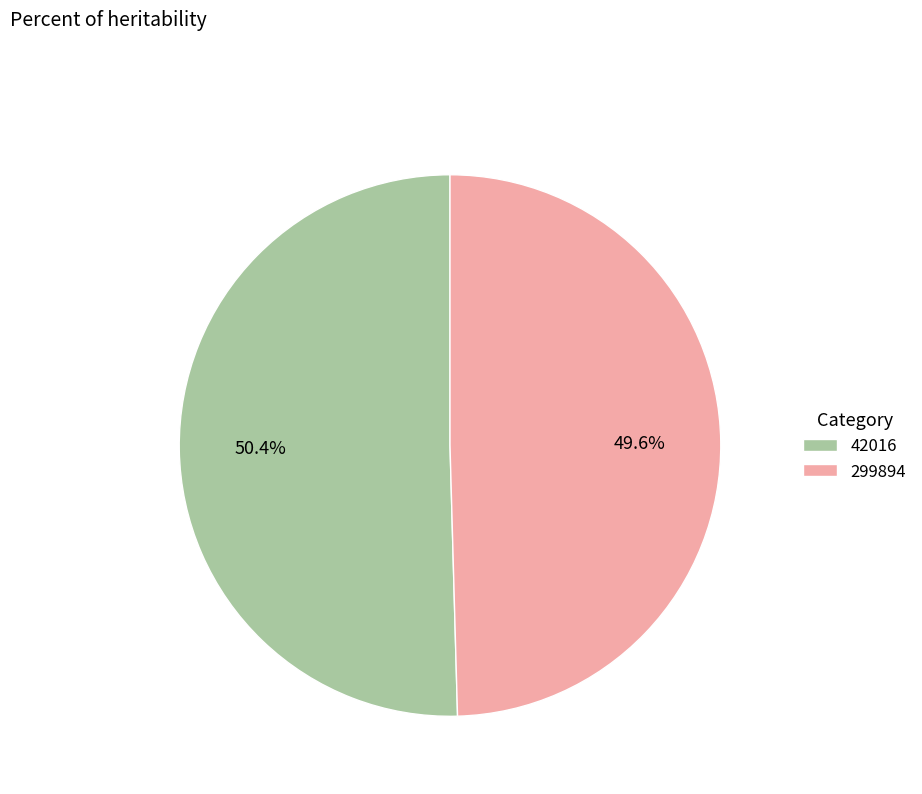

What percentage is NOT represented by 42016?

49.6%